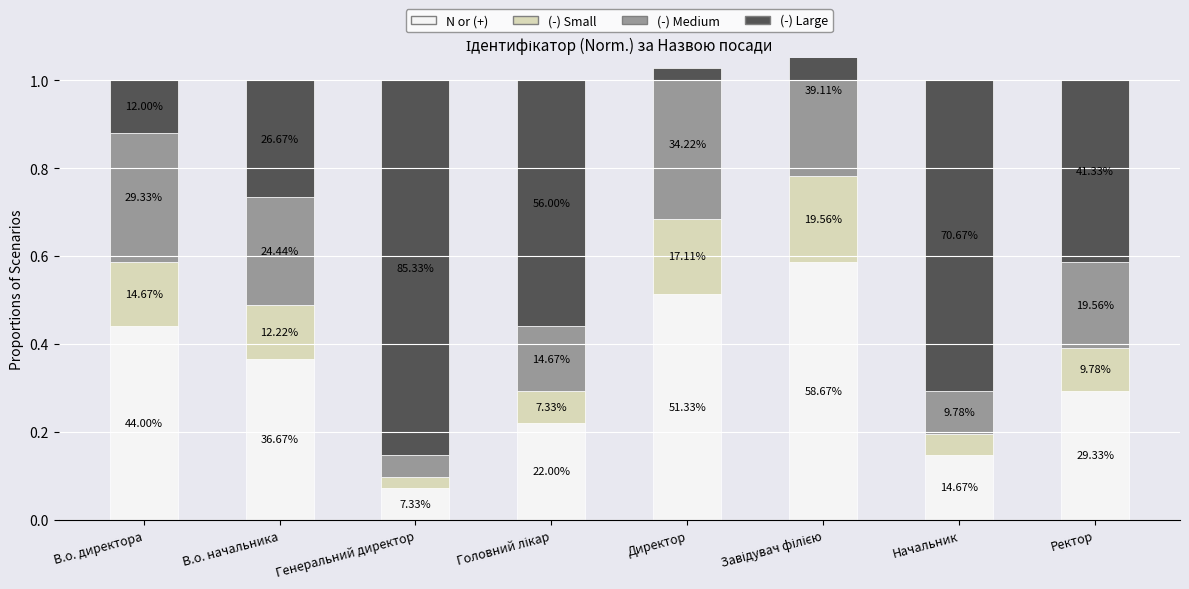

What is the value of the N or (+) bar at the 1st from the left?

0.4